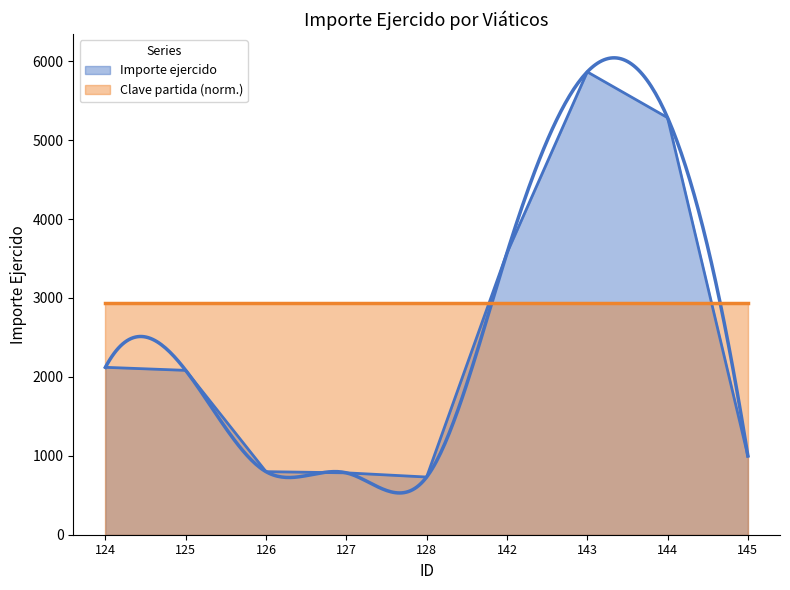

Rank the categories by value from highest to lowest.

143, 144, 142, 124, 125, 145, 126, 127, 128